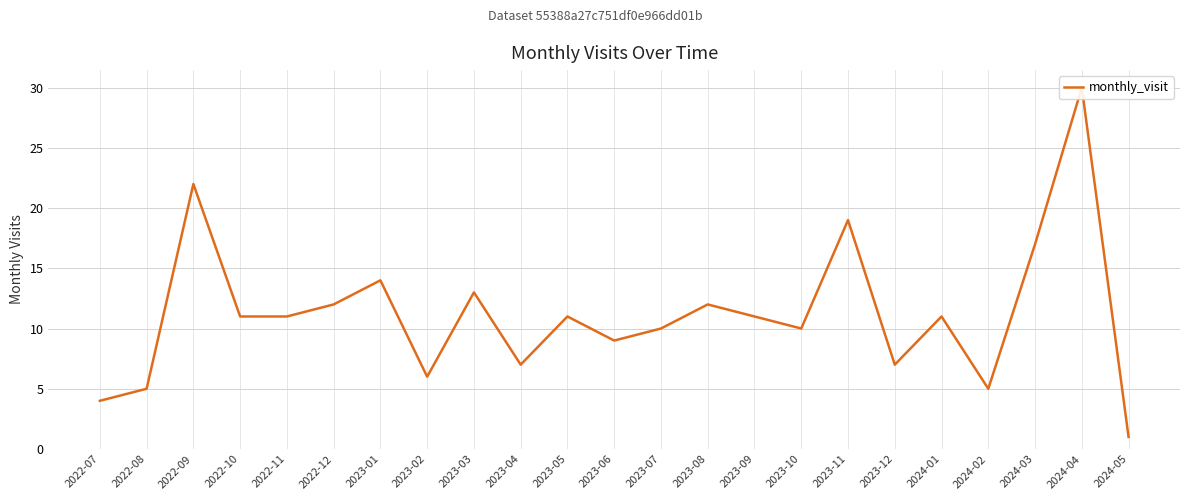

The value at 2023-08 is 12. True or false?

True